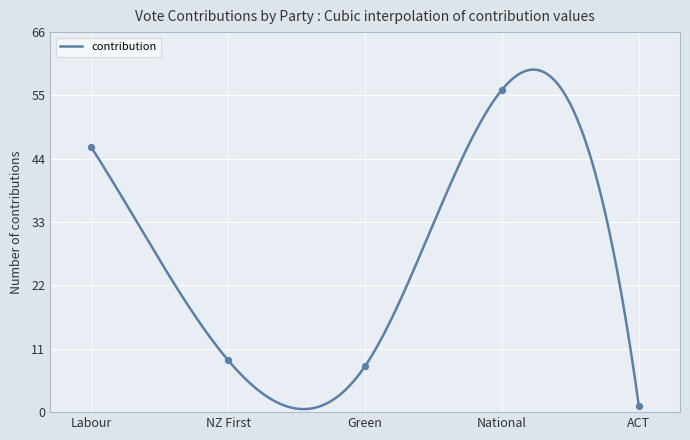

What is the maximum value for contribution?

59.5